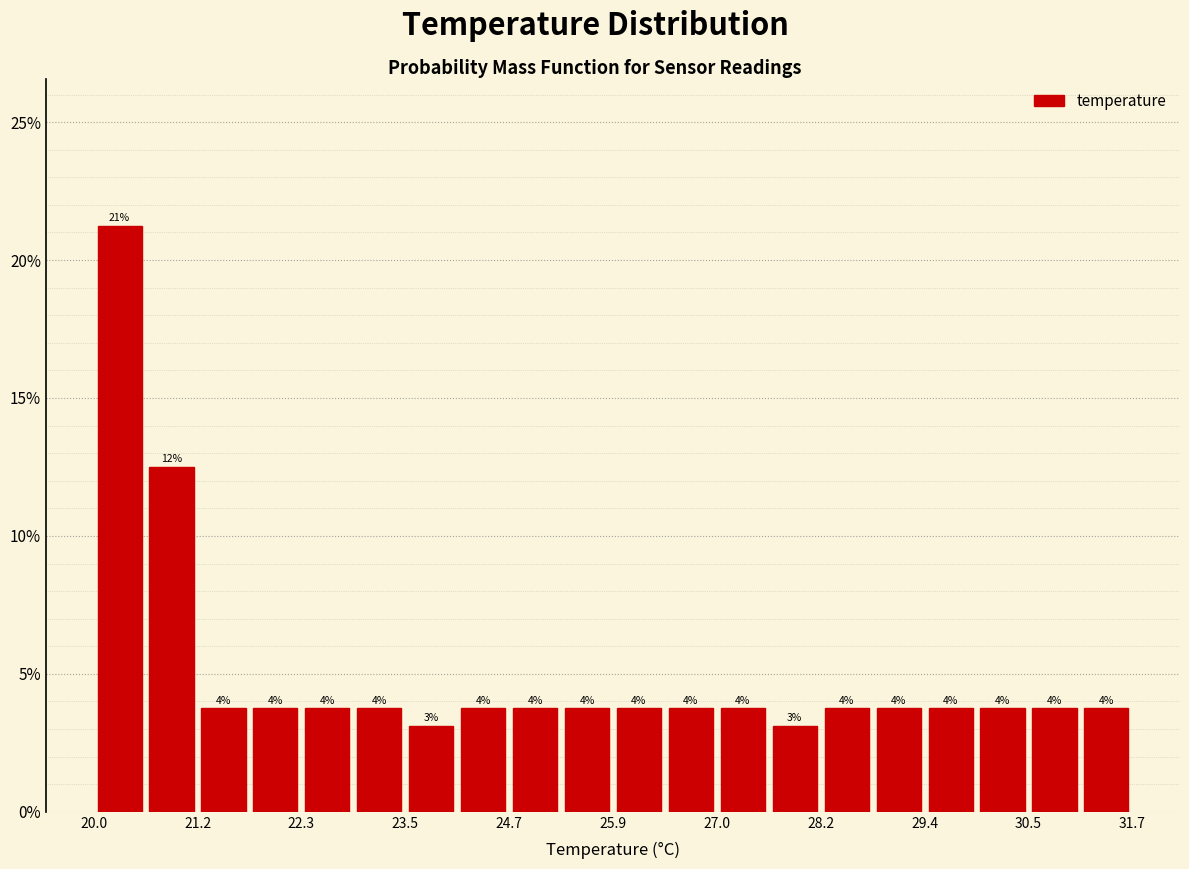

Around what value on the x-axis is the tallest bar? Give the approximate position of its centre, as read against the axis.

20.2